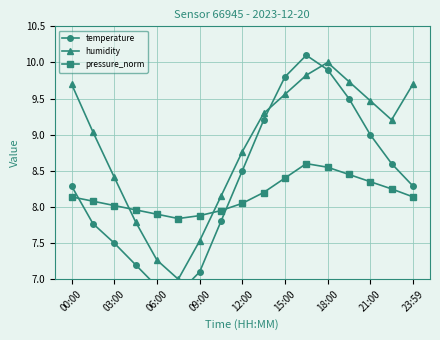

What is the lowest value of the temperature series?

6.8